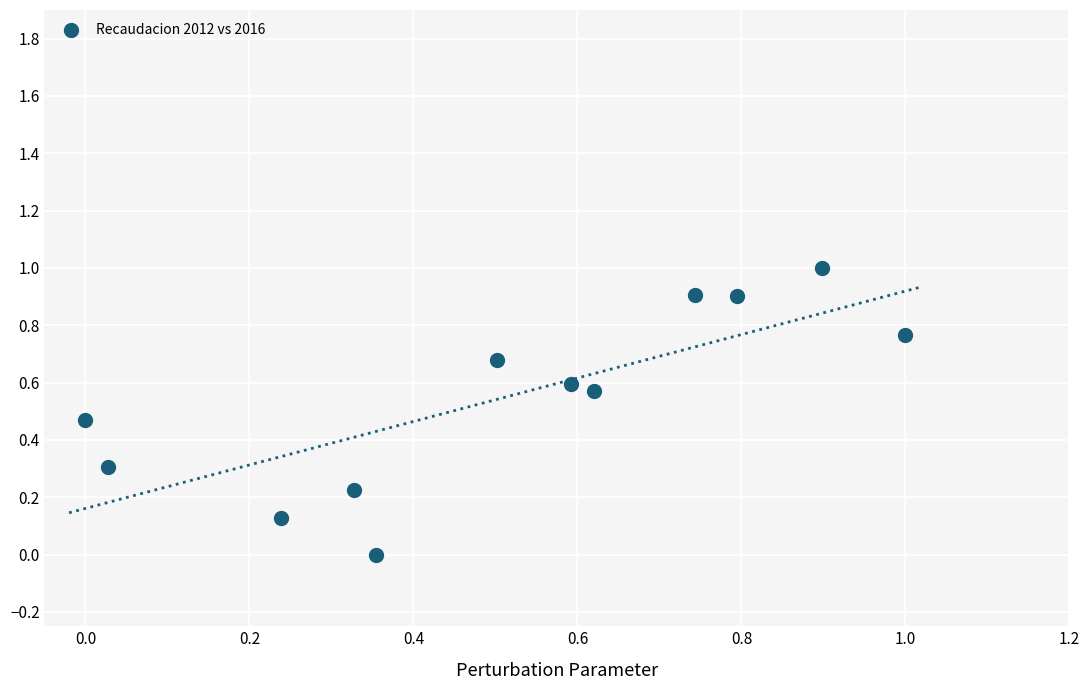

What is the range of Y values (max minus min)?

1.0